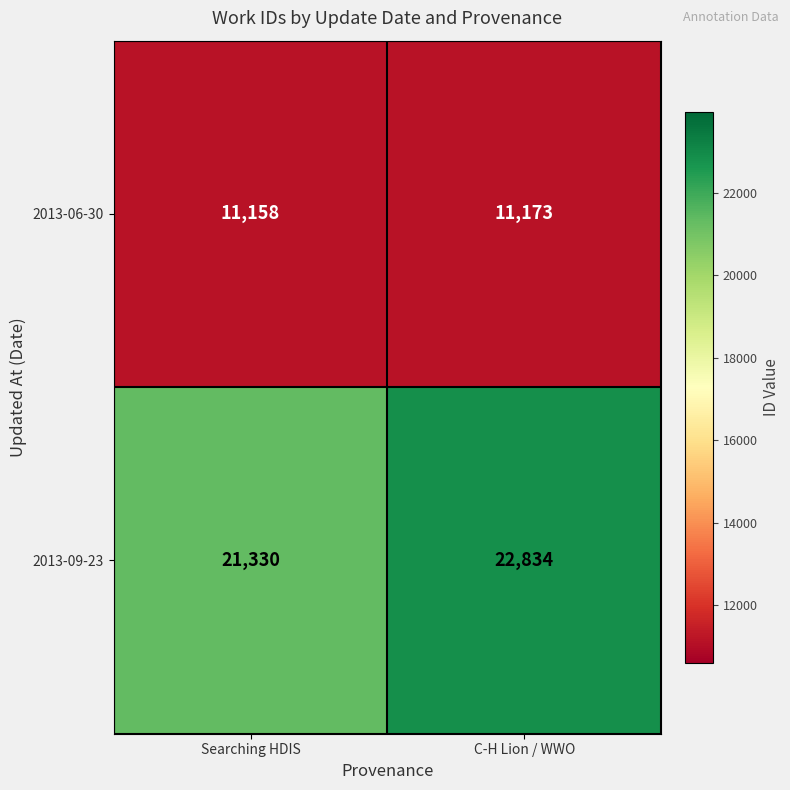

What is the greatest value displayed?

22834